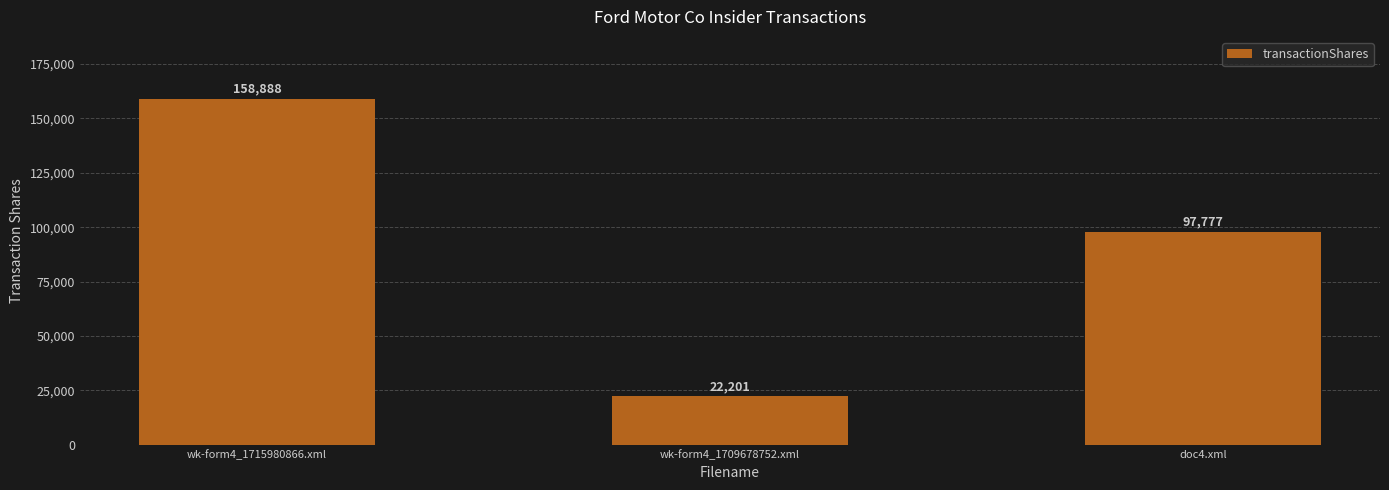

What is the label of the 2nd bar from the left?

wk-form4_1709678752.xml